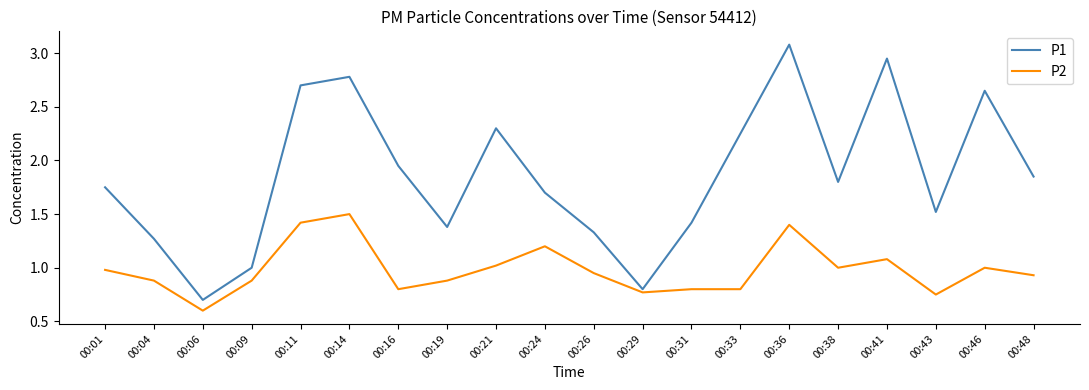

Which series has the widest spread of values?

P1